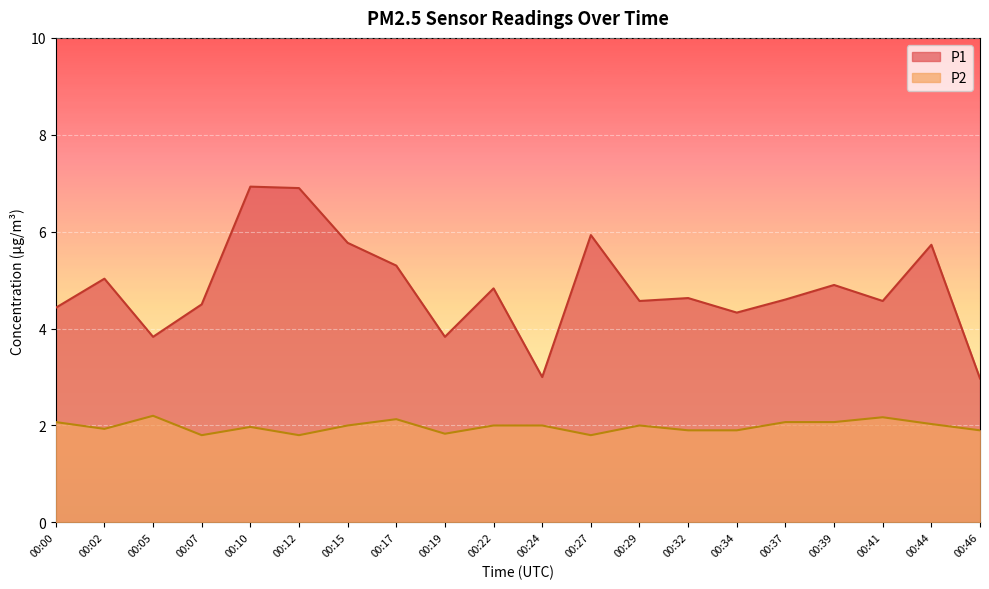

Rank the series by their average value, from lowest to highest.

P2, P1